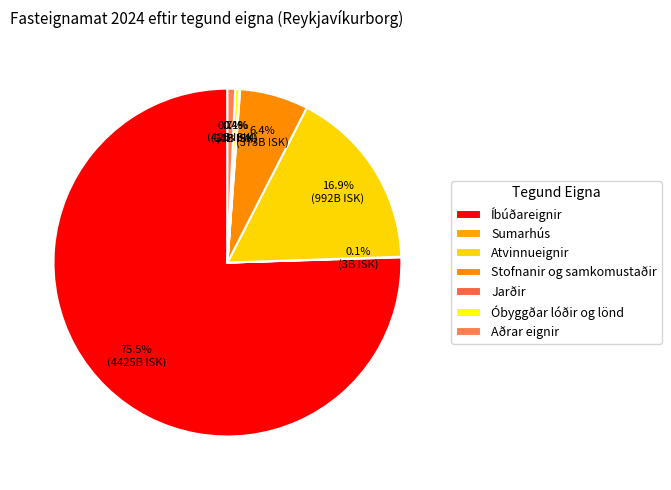

To the nearest percent, what is the difference between the Aðrar eignir and Íbúðareignir slice percentages?

75%